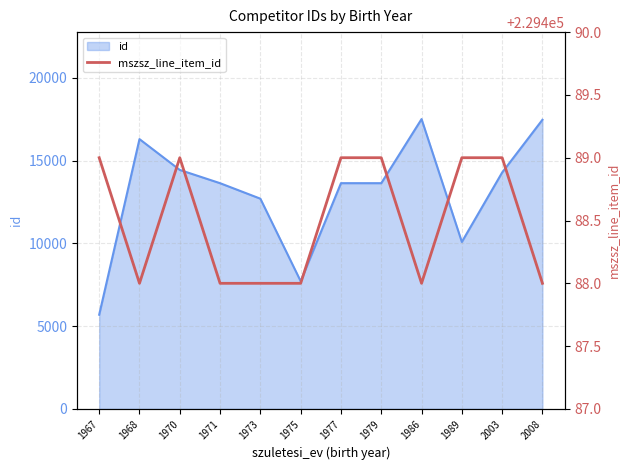

The value at 1977 is 72005. True or false?

False